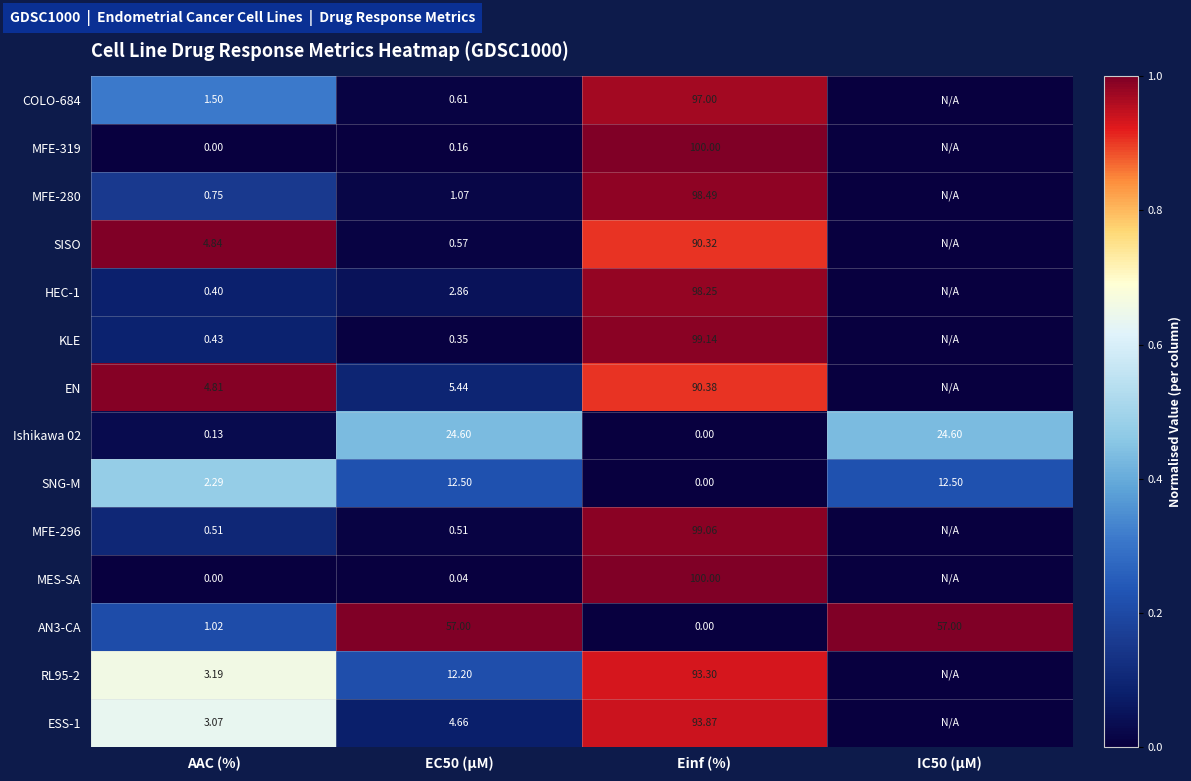

At which label is Ishikawa 02 closest to 12?

AAC (%)